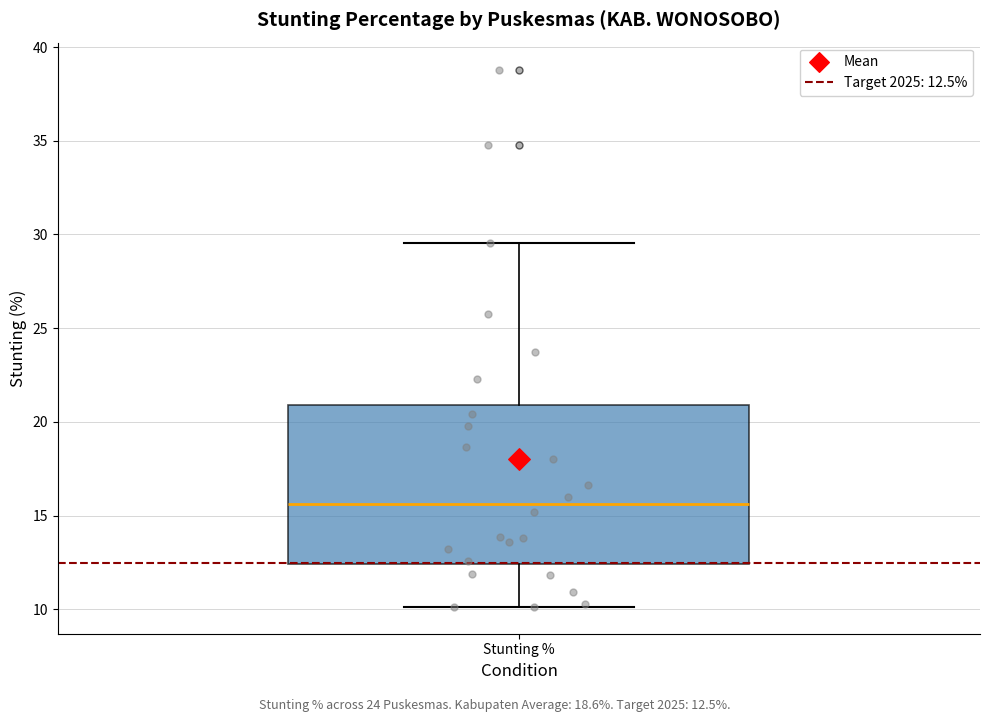

Where does the lower whisker of the box for Stunting % end on the y-axis? The values are not printed on the chart, so give them approximately, as read against the axis.

10.0